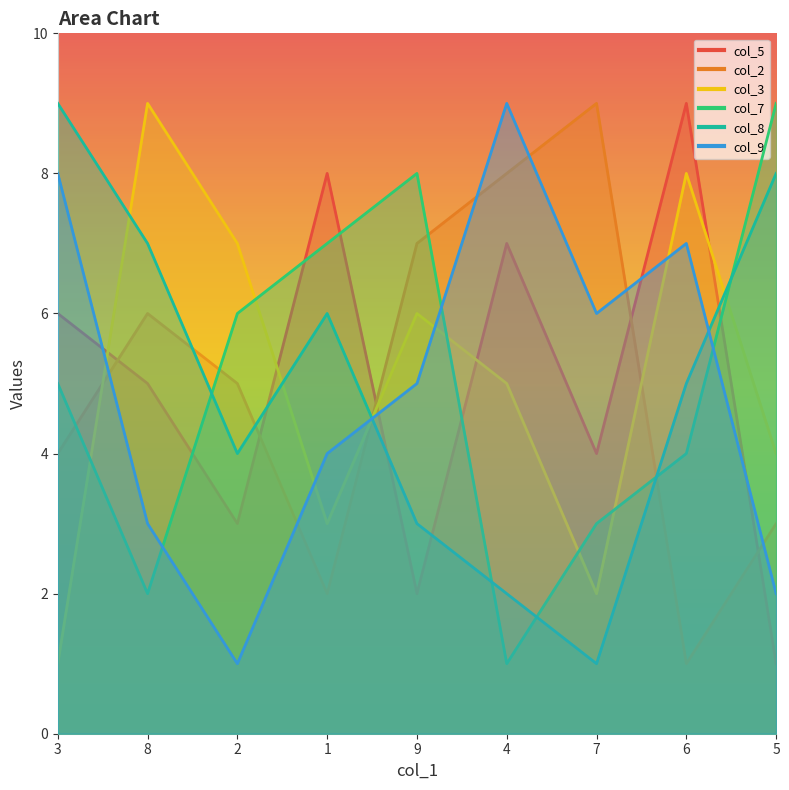

What is the total value across all series at 9?

31